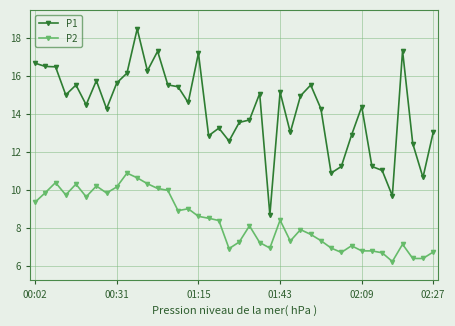

List the series in order of their peak value, lowest first.

P2, P1